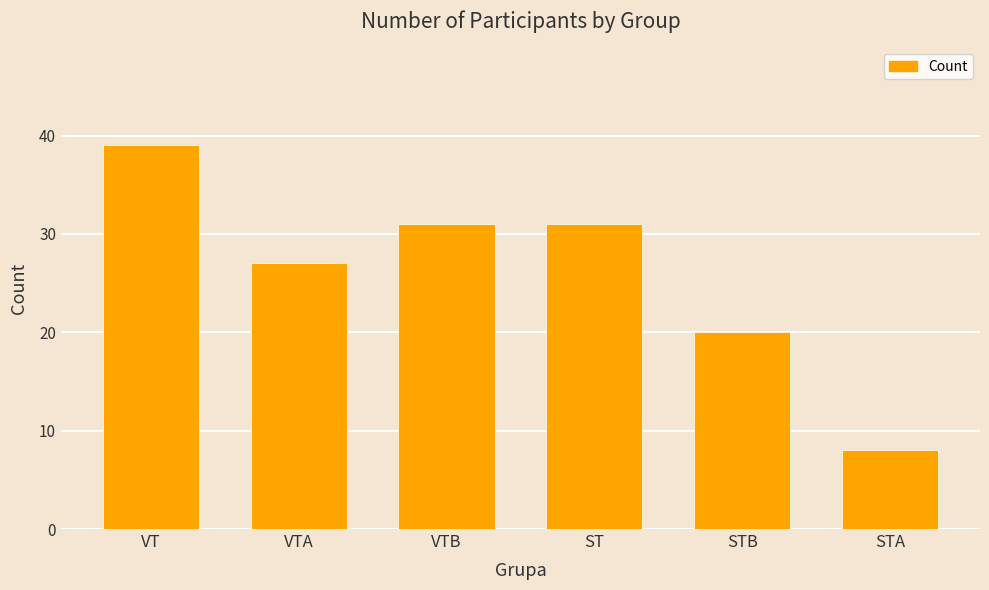

How many distinct data groups are displayed?

1